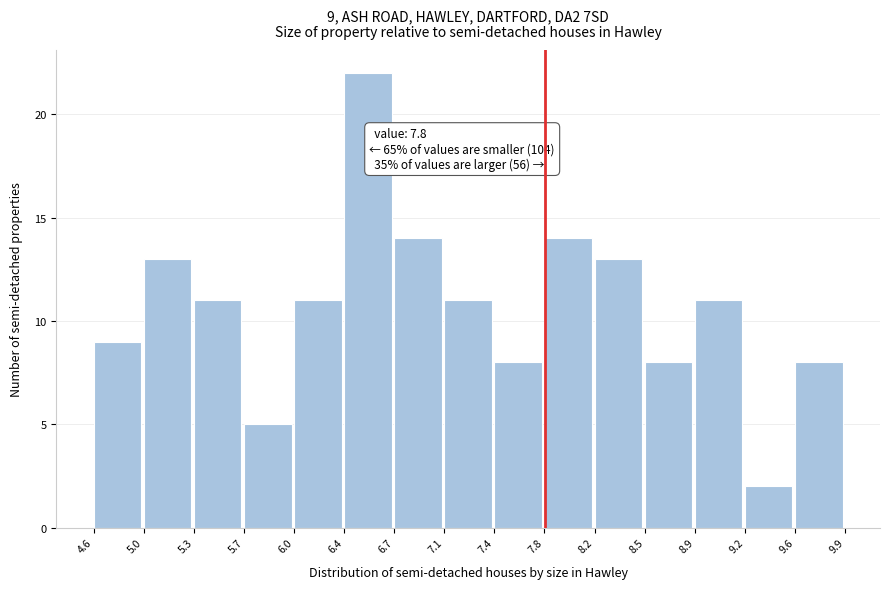

Over which range of the x-axis is the bar tallest?

6.4 to 6.7